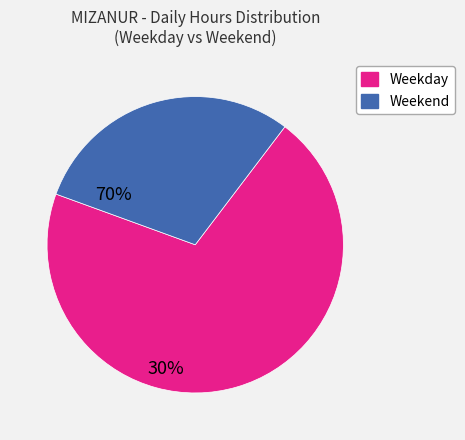

Is there any slice that represents more than half of the pie?

Yes